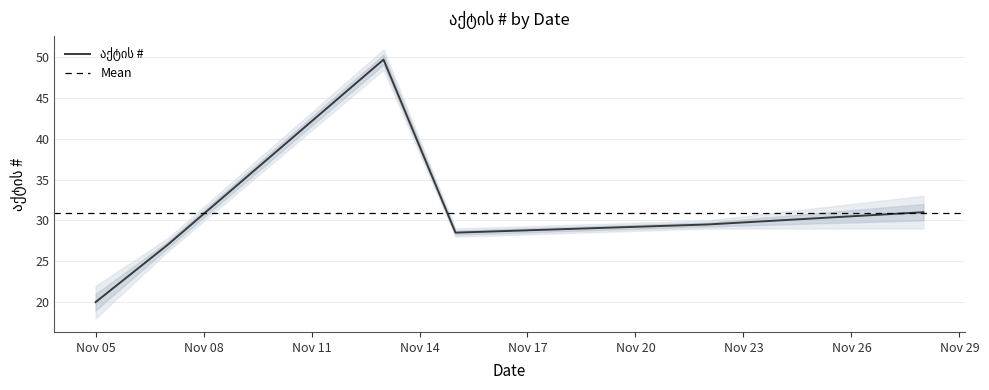

How many distinct data groups are displayed?

1